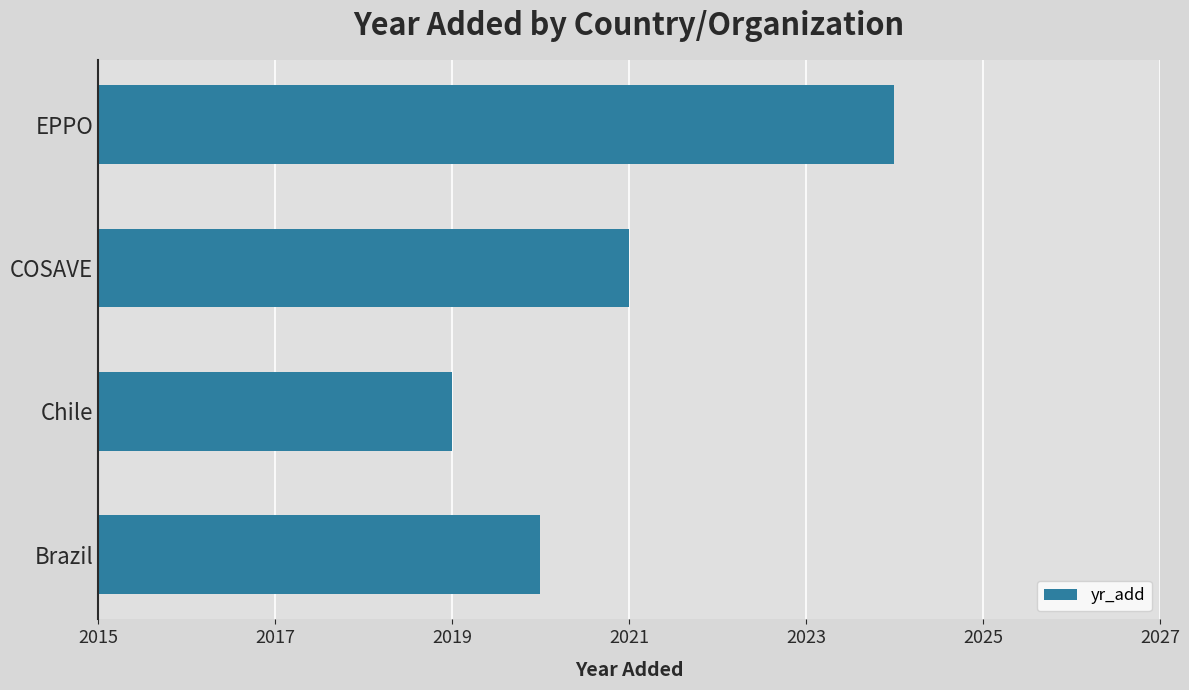

Approximately how many times larger is the value at Chile compared to EPPO?

1.0